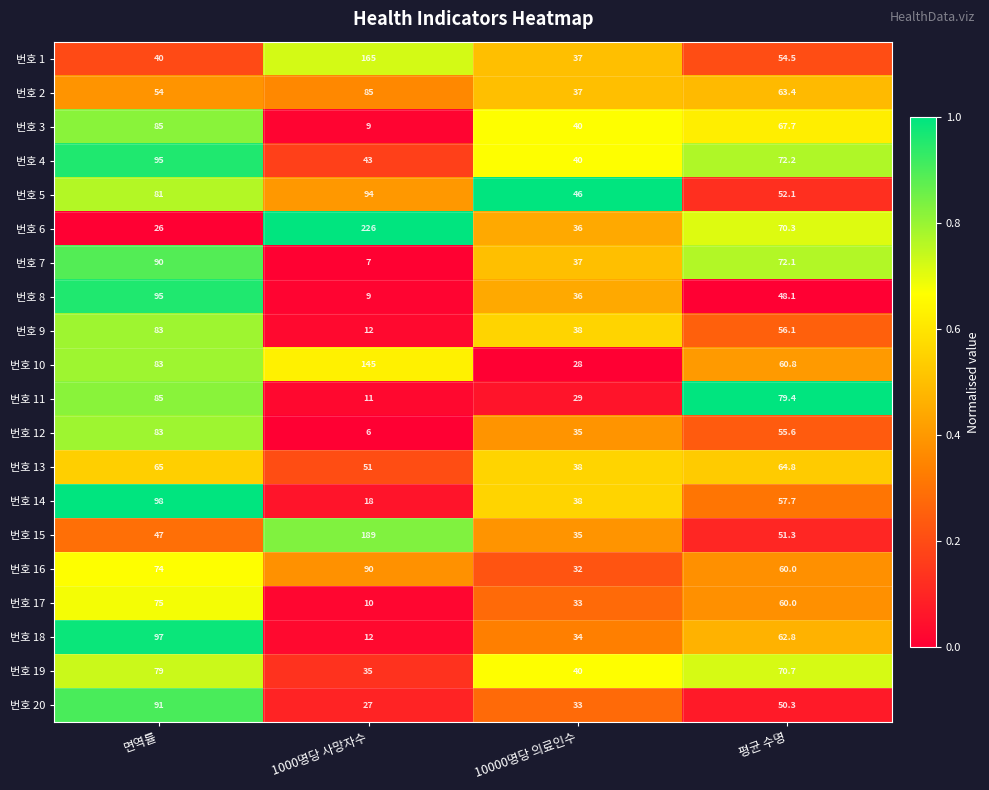

What is the difference between the 번호 13 values at 면역률 and 1000명당 사망자수?

14.0